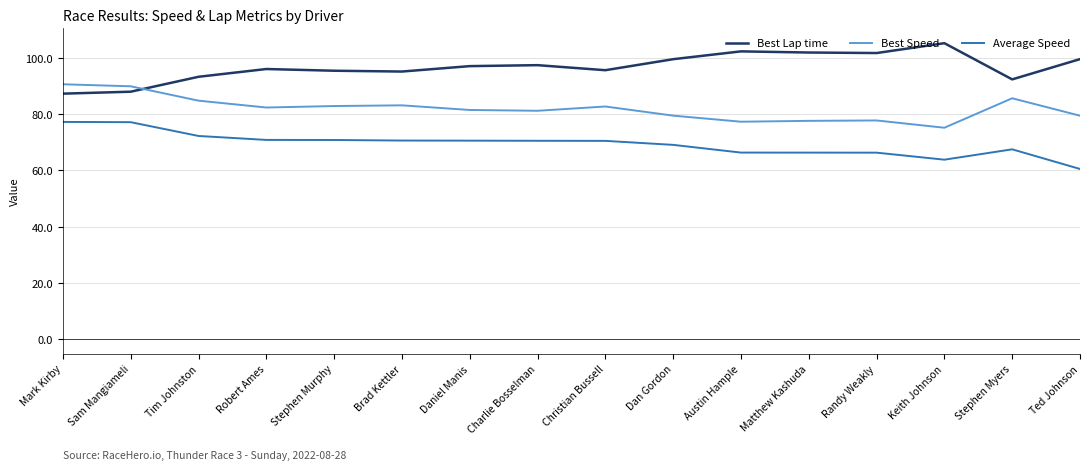

What is the difference between the maximum and minimum values in the Best Speed series?

15.5